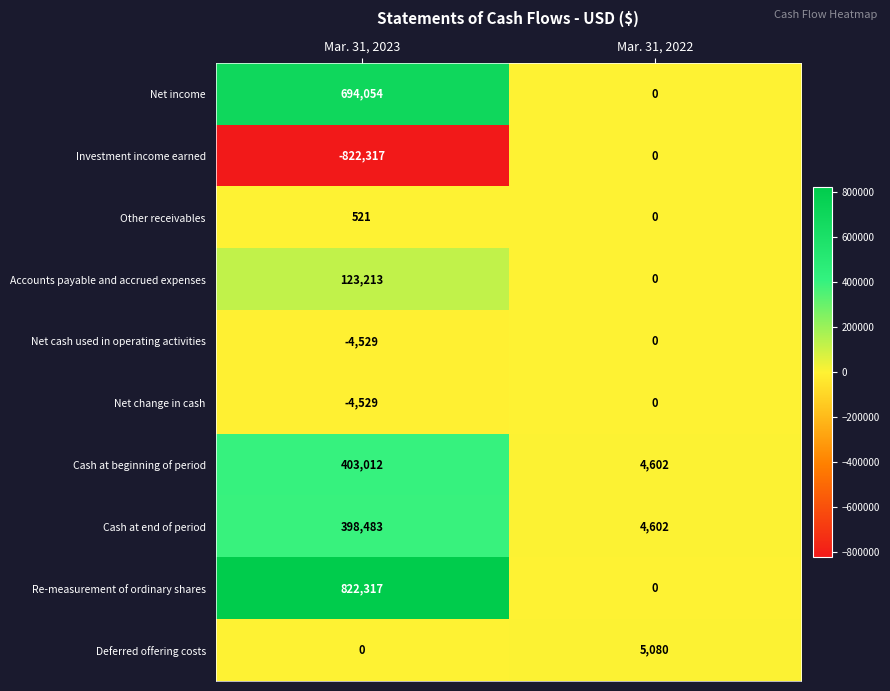

How many values in the Net change in cash series are below 0?

1